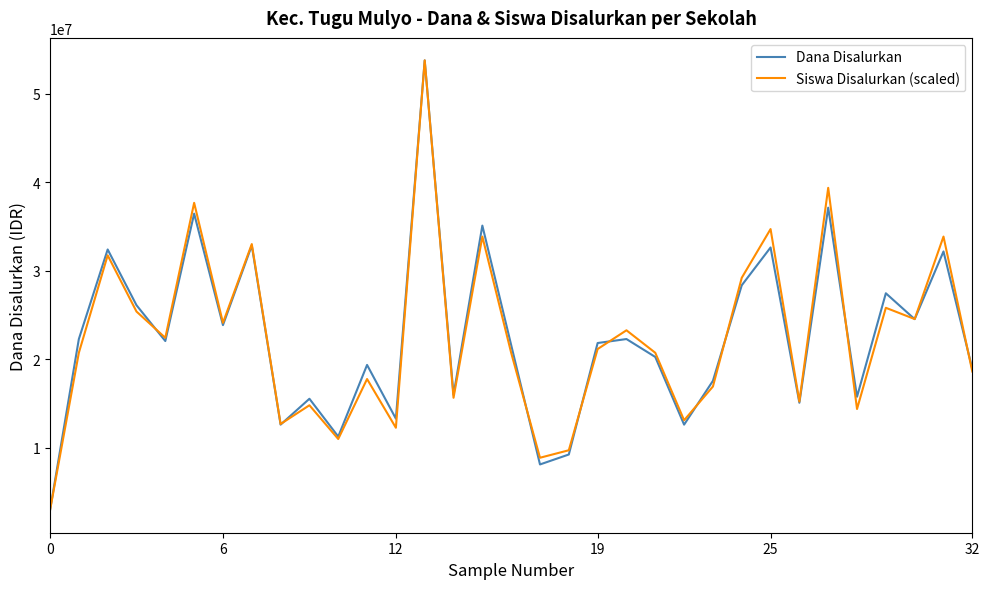

What is the greatest value displayed?

53775000.0